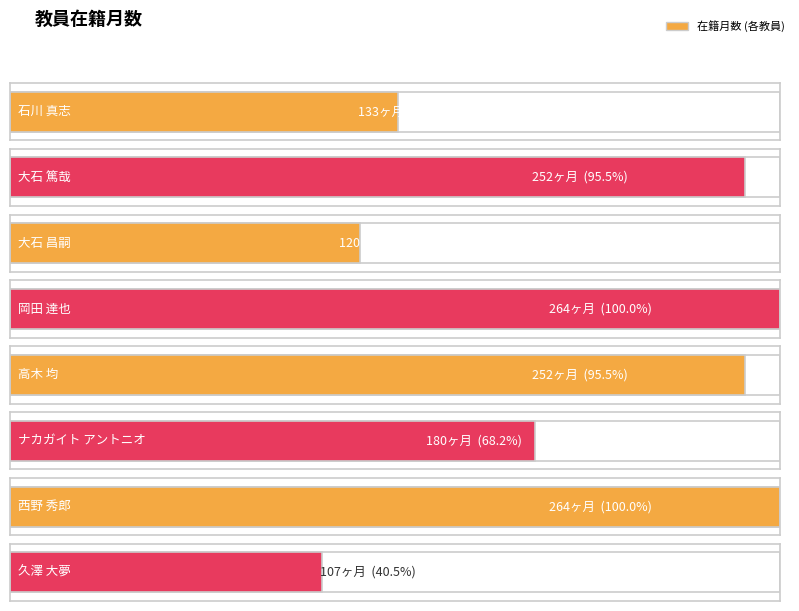

How many values exceed 252?

2